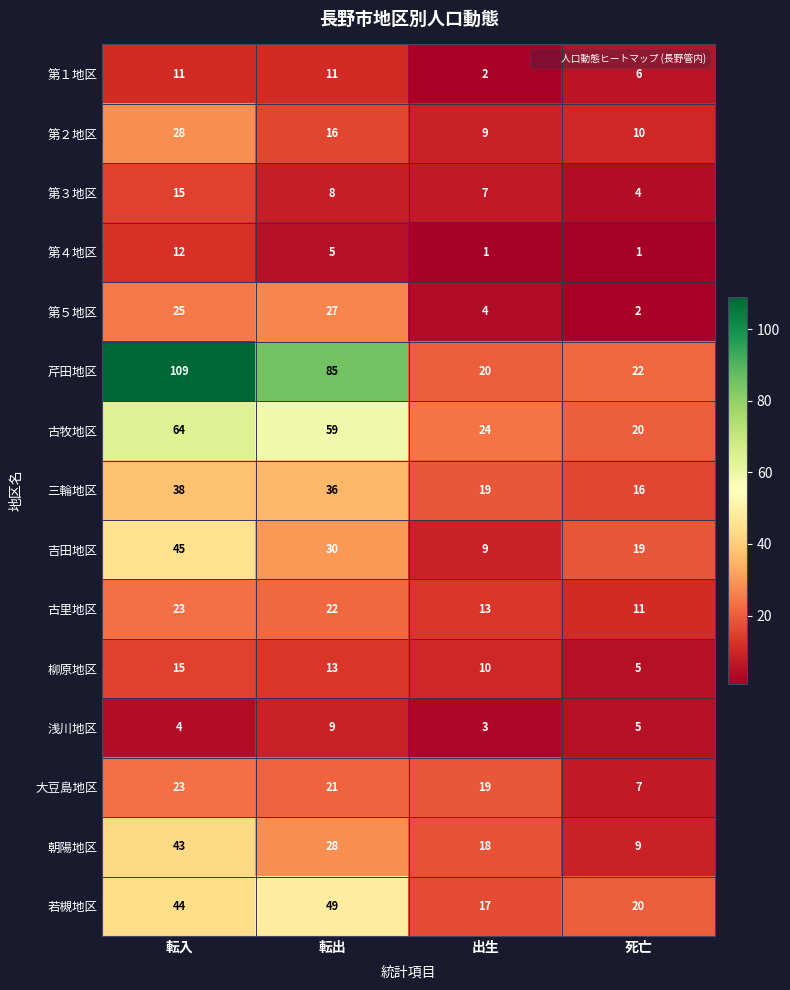

At which category does the chart reach its peak across all series?

転入